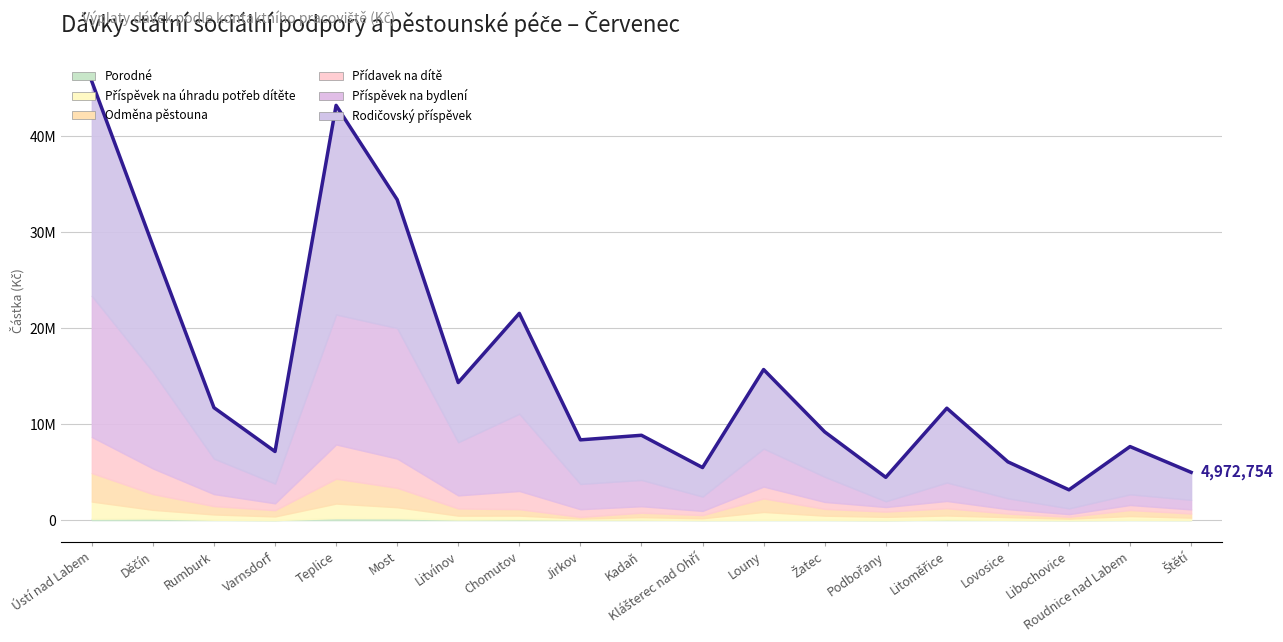

How many values in the Rodičovský příspěvek series are below 4969774?

9